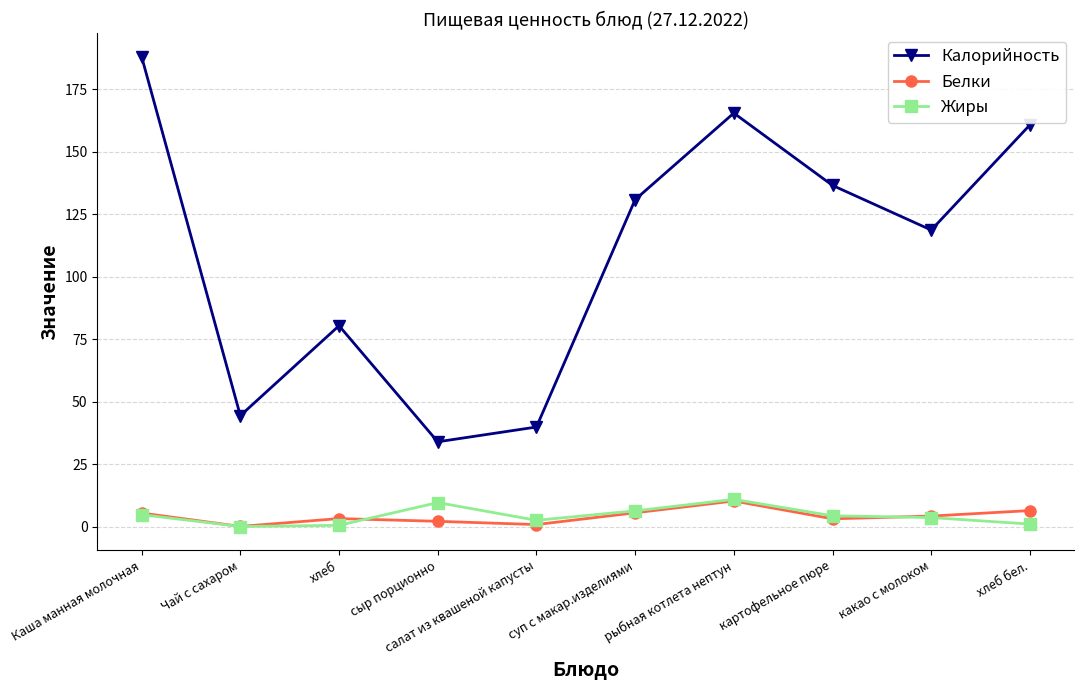

Read the Белки value at Каша манная молочная.

5.4